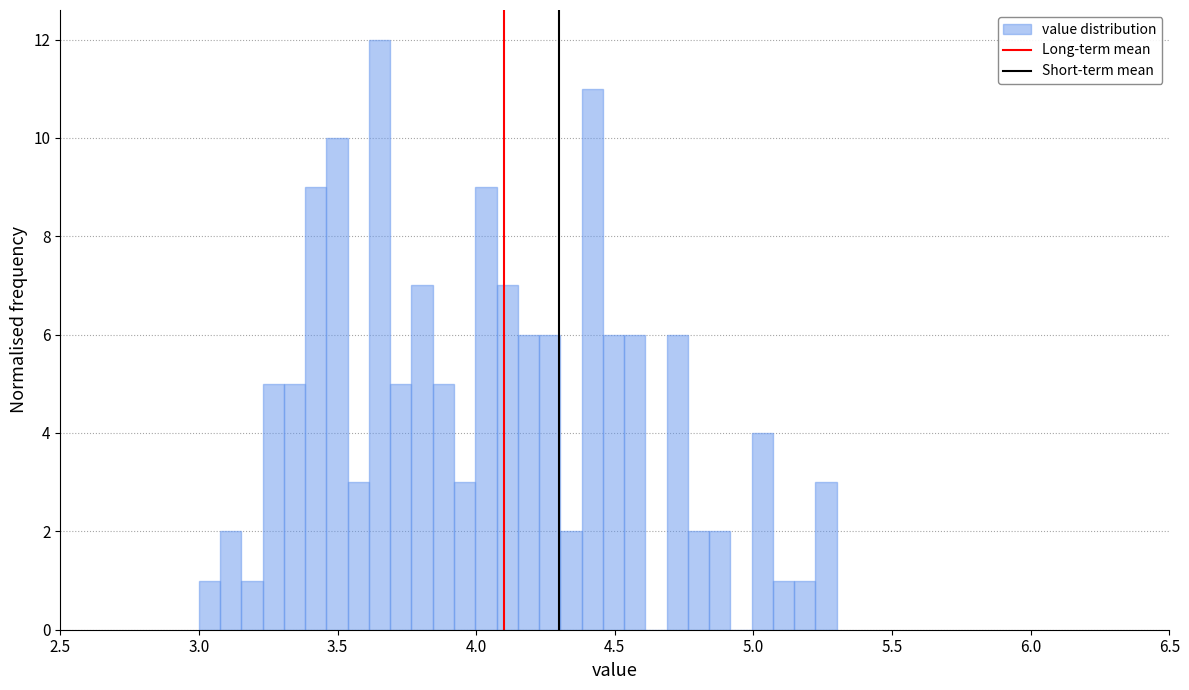

Read against the x-axis, roughly where is the centre of the tallest bar?

3.65